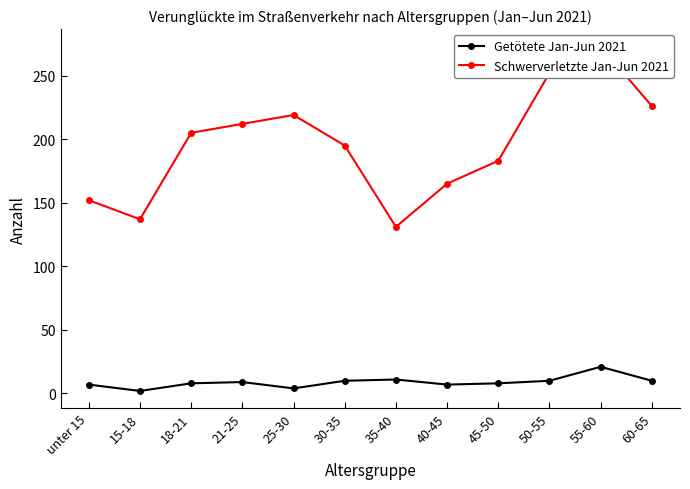

What position from the left is 40-45?

8